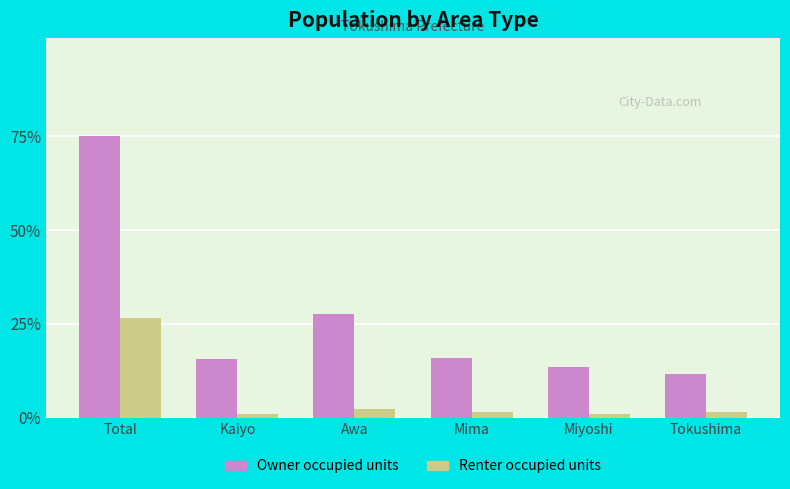

What are all the series names shown in the legend?

Owner occupied units, Renter occupied units